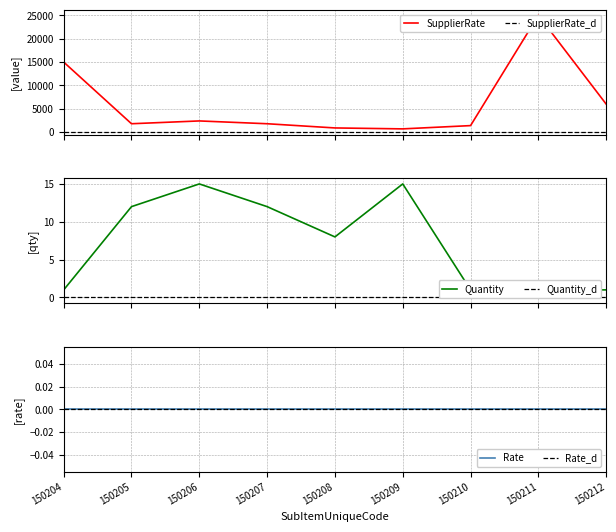

What is the difference between the Quantity values at 150208 and 150210?

7